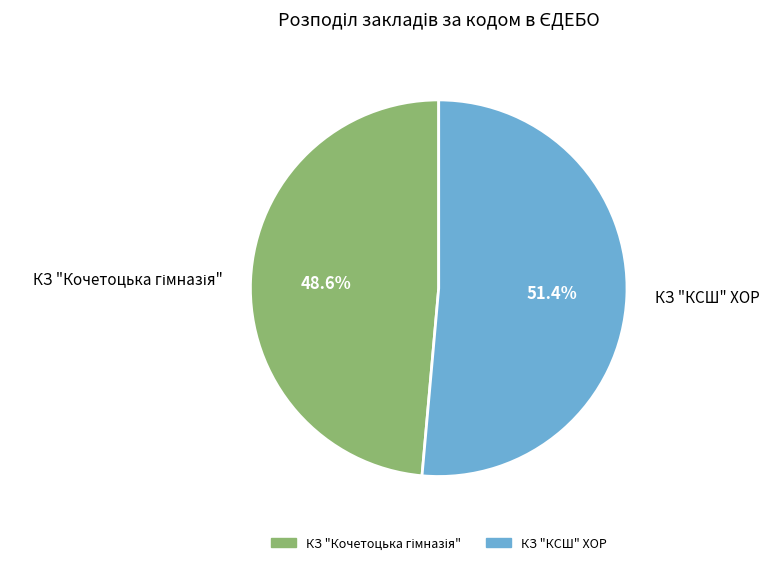

To the nearest percent, what portion does КЗ "КСШ" ХОР represent?

51%